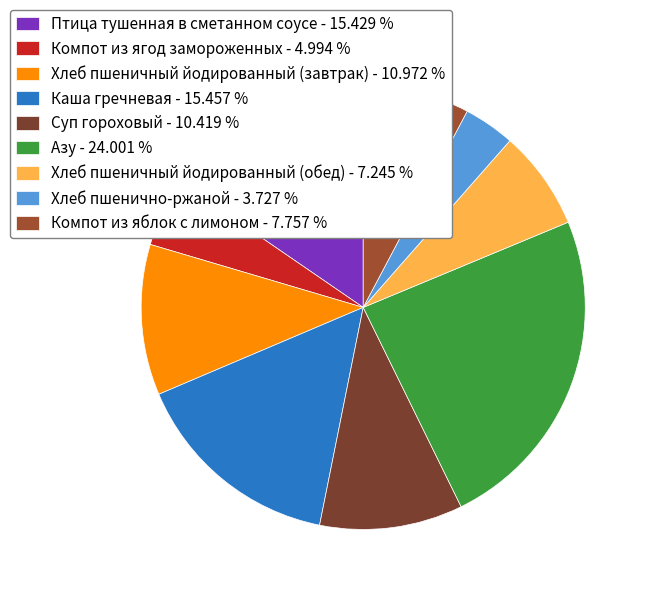

Is it true that Суп гороховый is 1% of the pie?

False